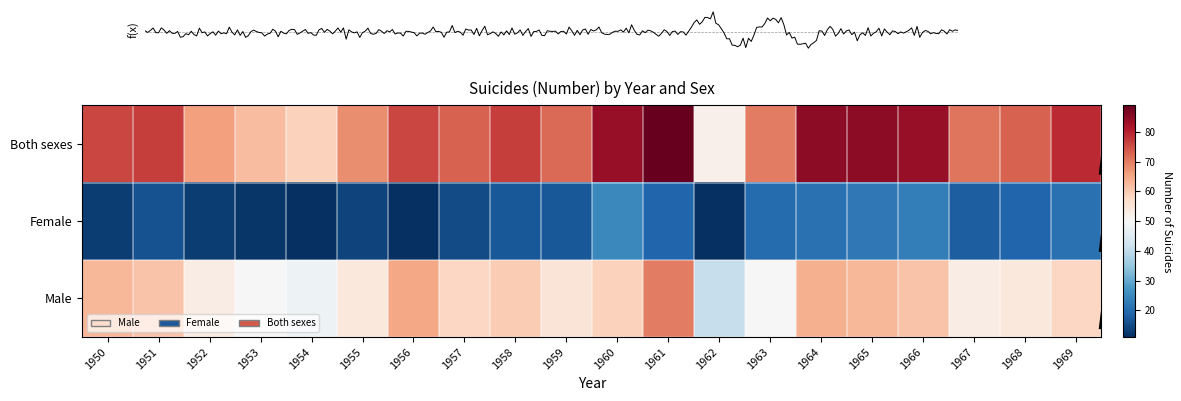

The Female series shows 17 at 1956. True or false?

False